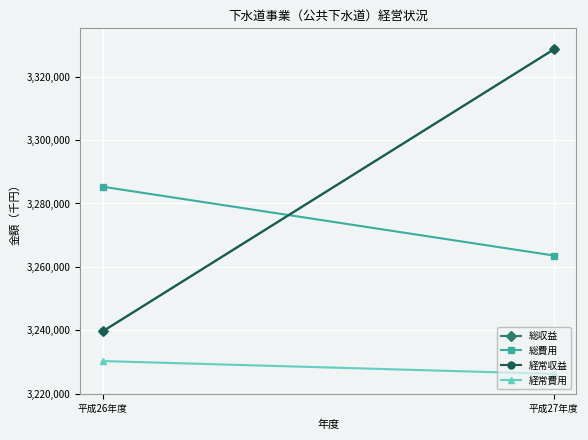

The value of 経常費用 at 平成27年度 is 1973009. True or false?

False